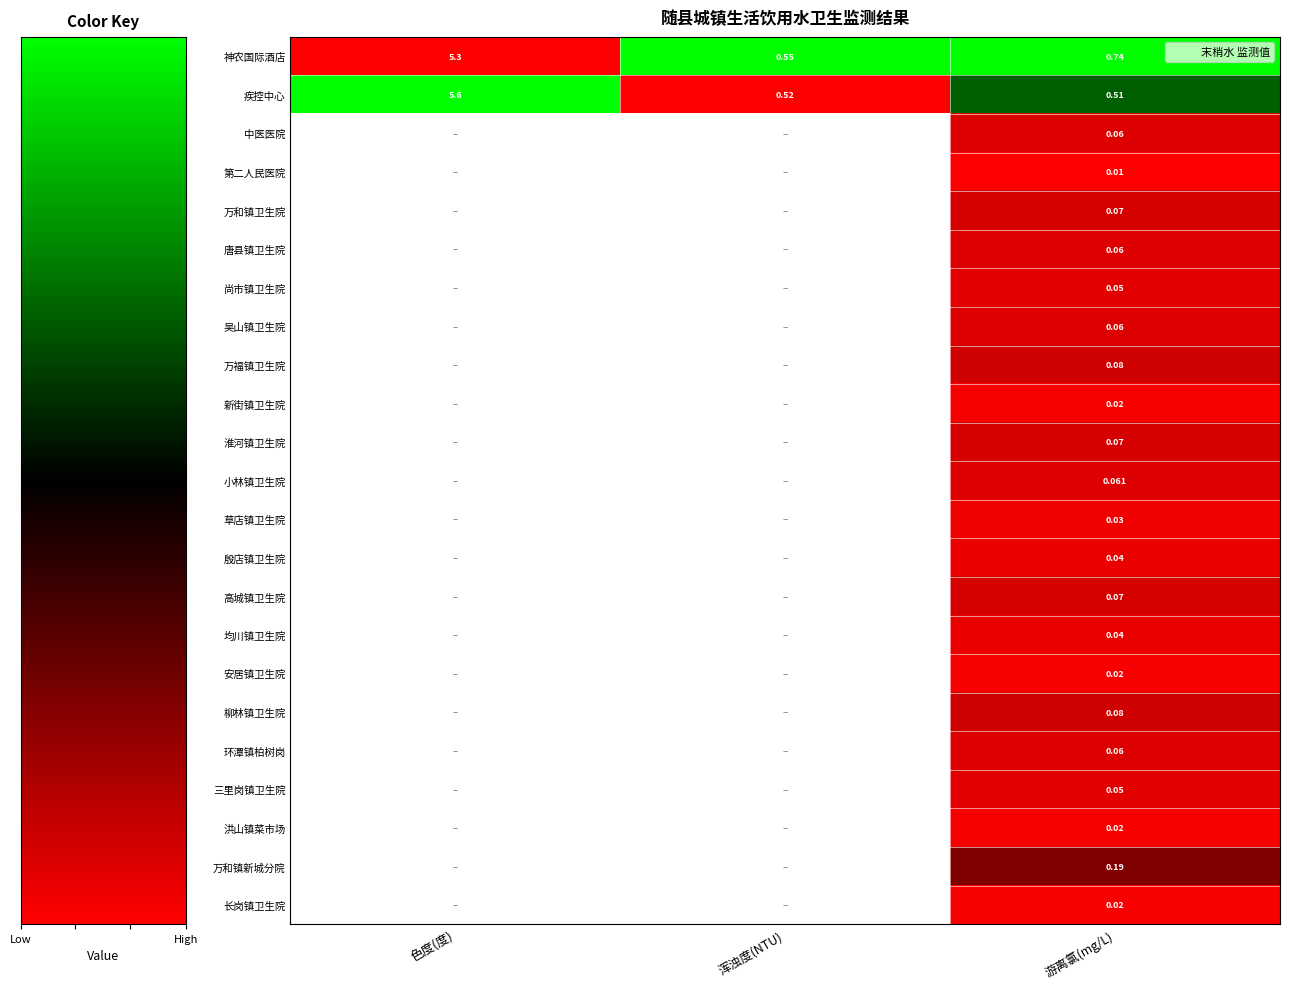

The 尚市镇卫生院 series shows 0.1 at 游离氯(mg/L). True or false?

True